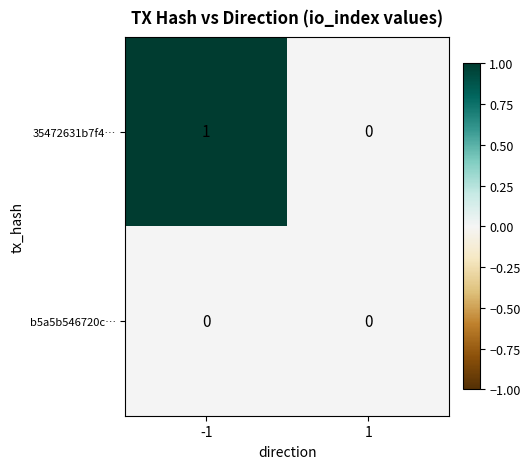

Reading left to right, transcribe all the data shown in this chart.

35472631b7f4…: -1=1	1=0
b5a5b546720c…: -1=0	1=0